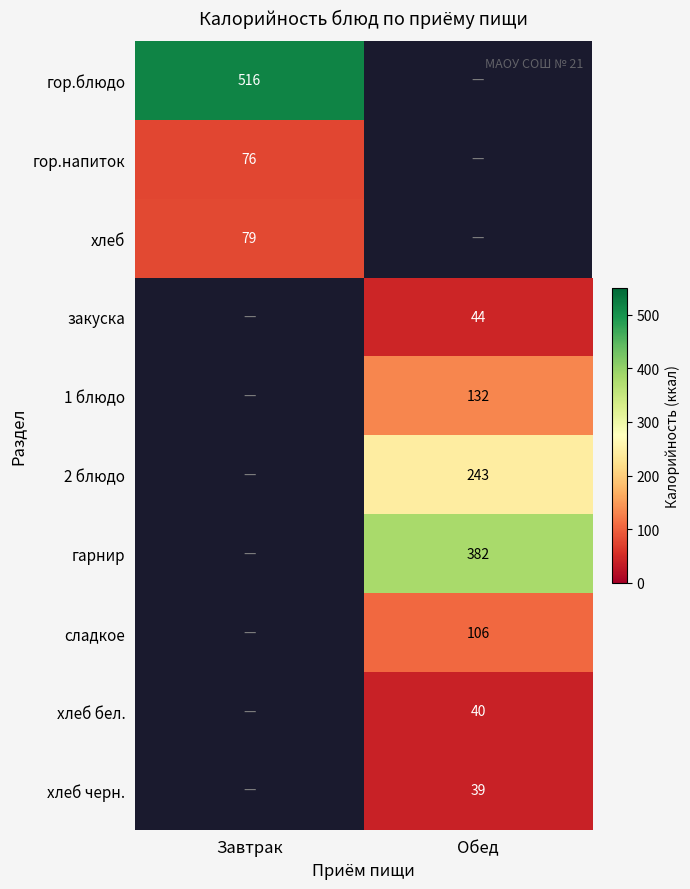

True or false: сладкое has a value of 106 at Обед.

True